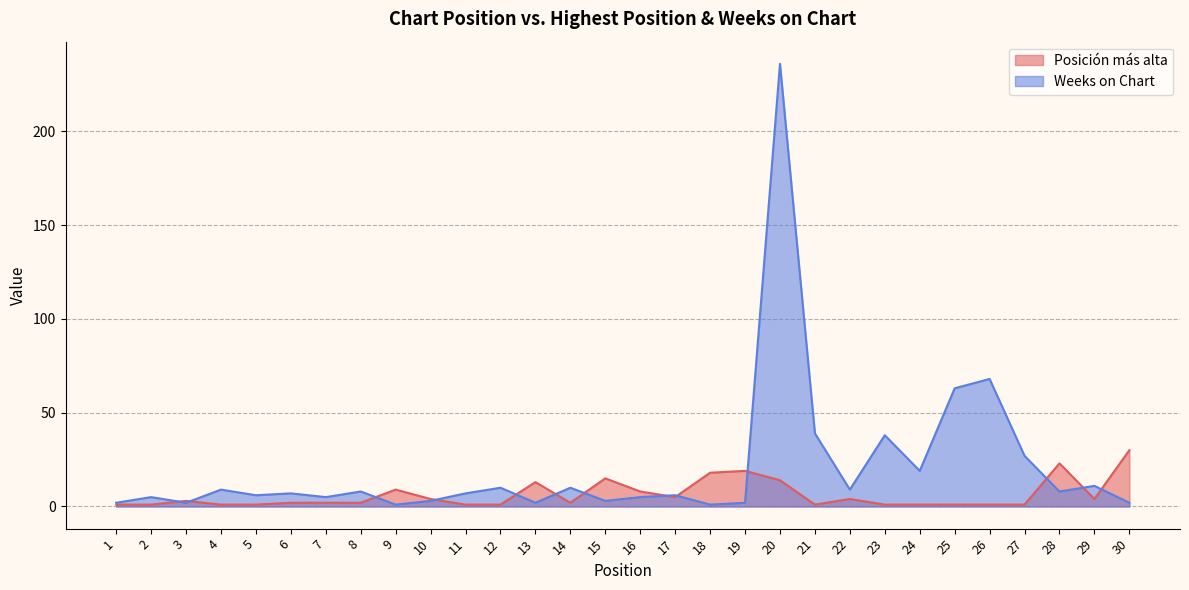

Which label corresponds to the largest value in the chart?

20